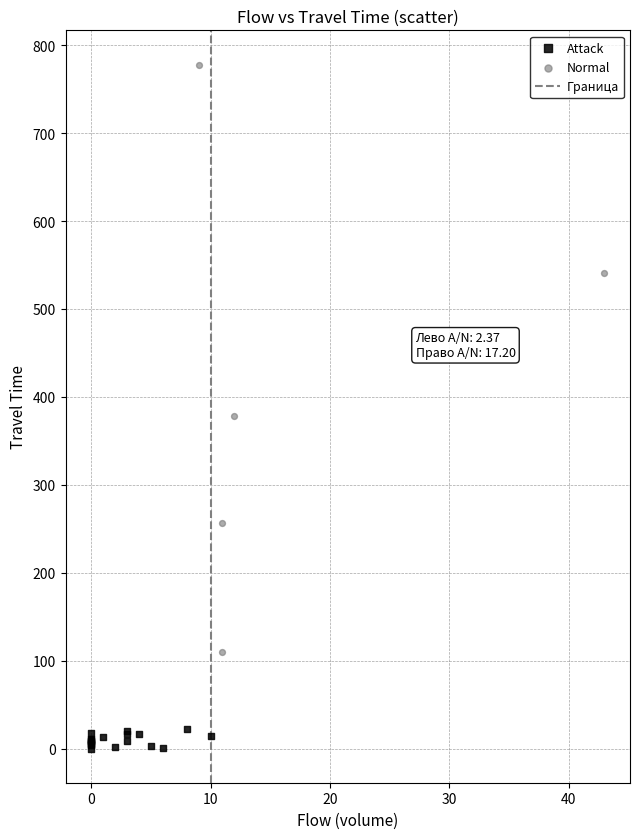

Which series contains the lowest Y value?

Attack